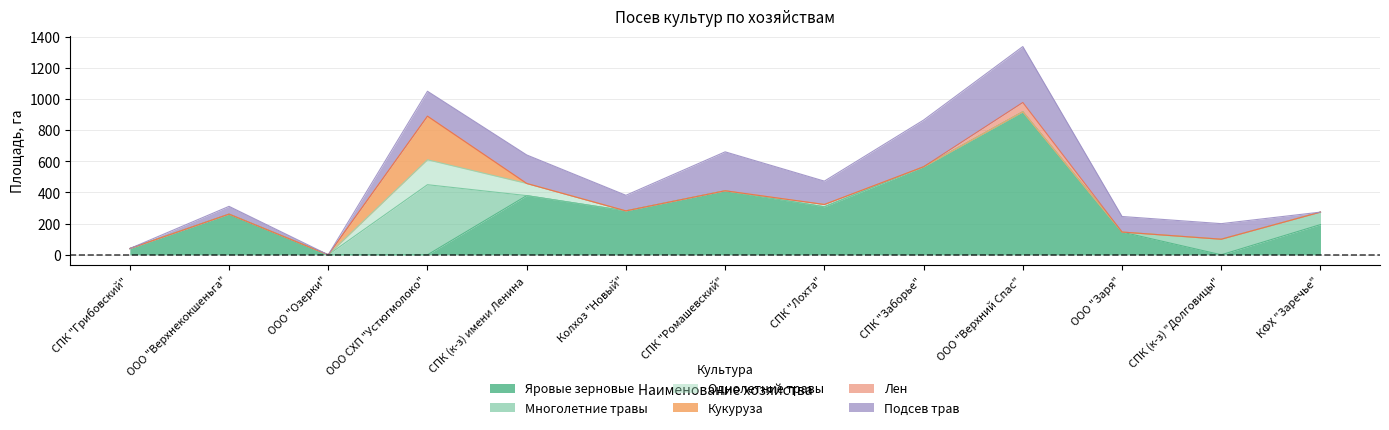

How many values in Яровые зерновые are above zero?

10